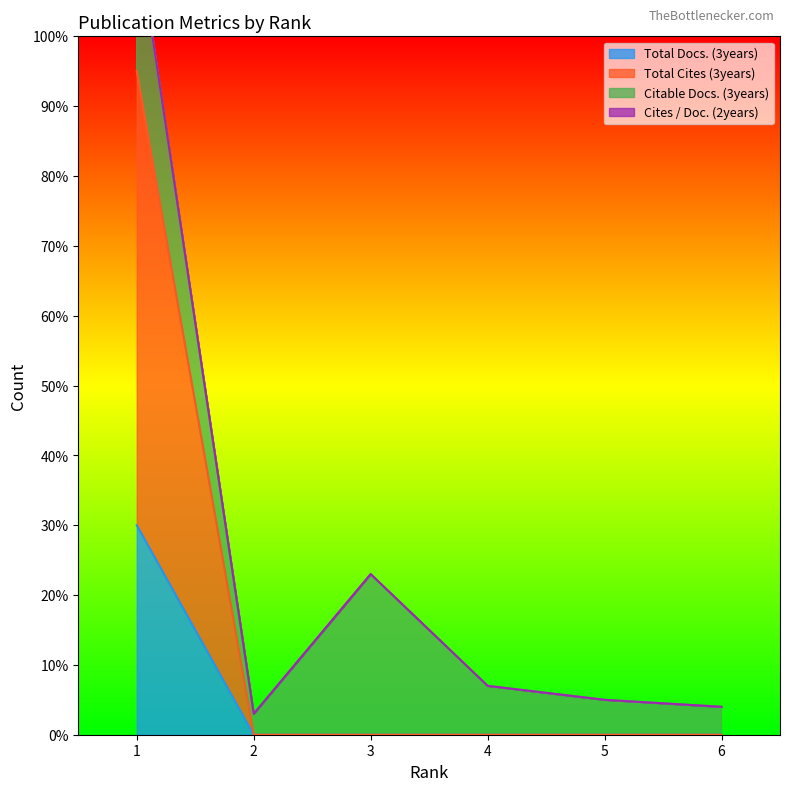

True or false: Total Docs. (3years) has more than 0 interior local peaks.

False